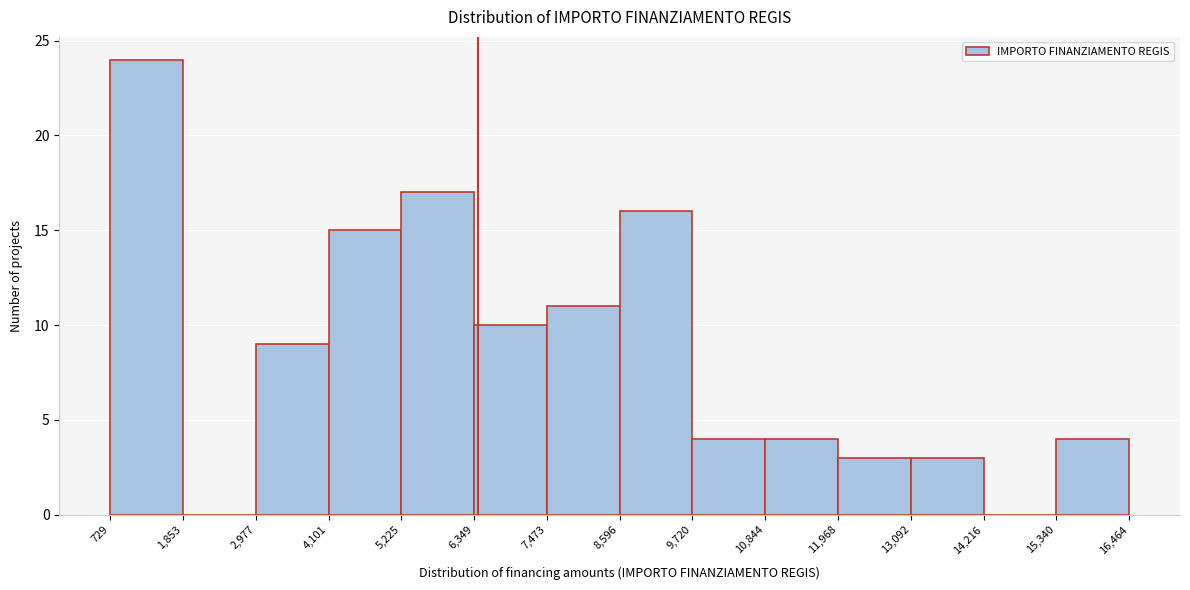

Over which range of the x-axis is the bar tallest?

729 to 1,853